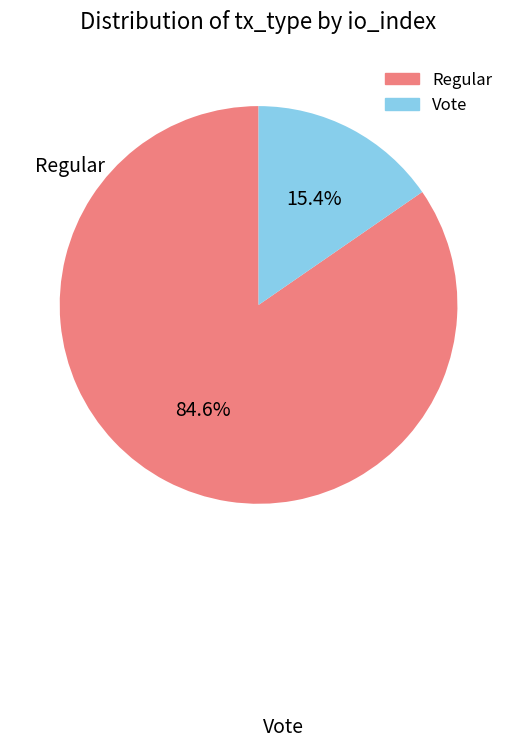

How many slices are in this pie chart?

2